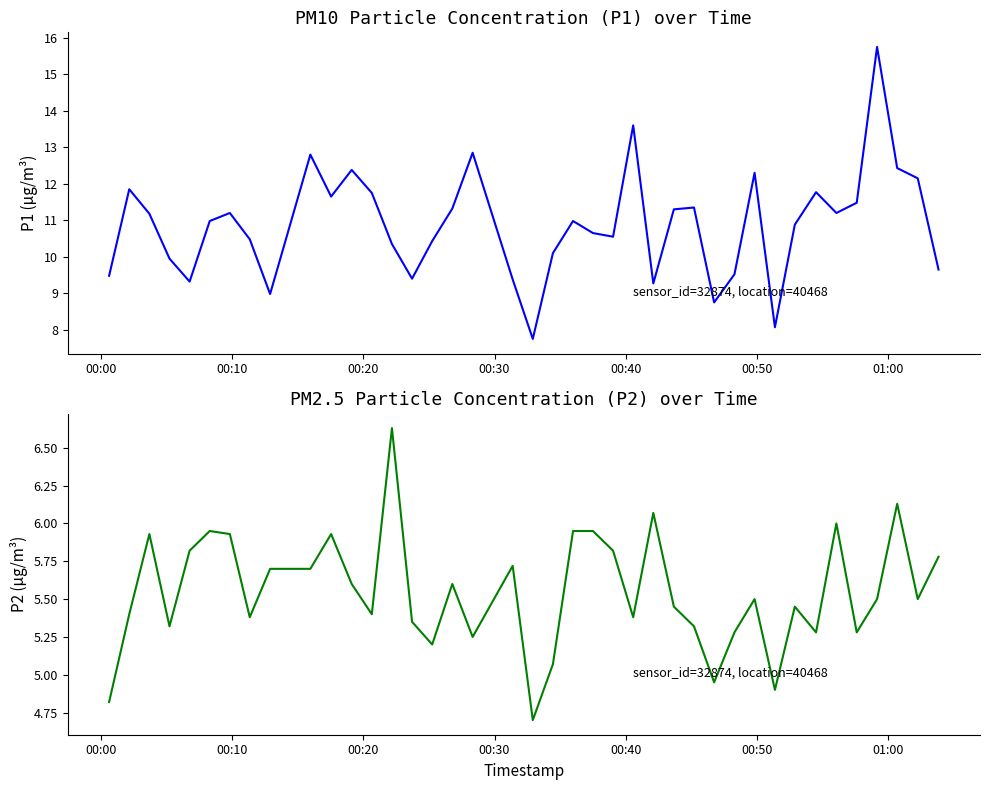

What are all the series names shown in the legend?

P1, P2